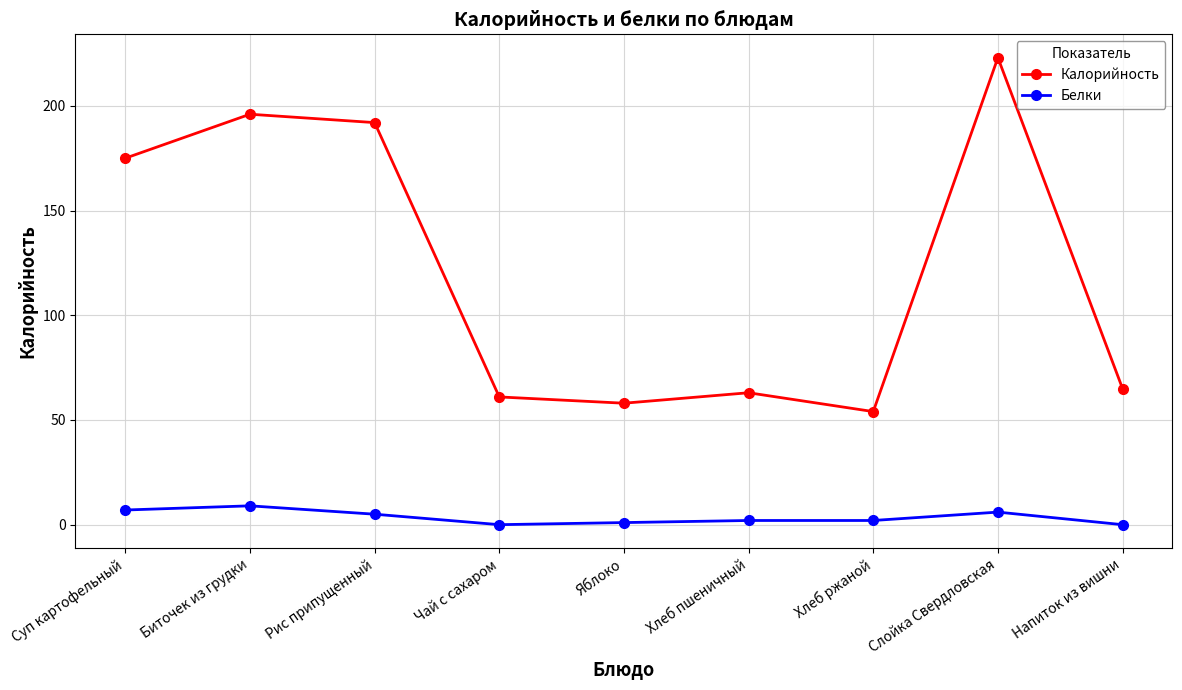

Where is the first local maximum for Калорийность?

Биточек из грудки